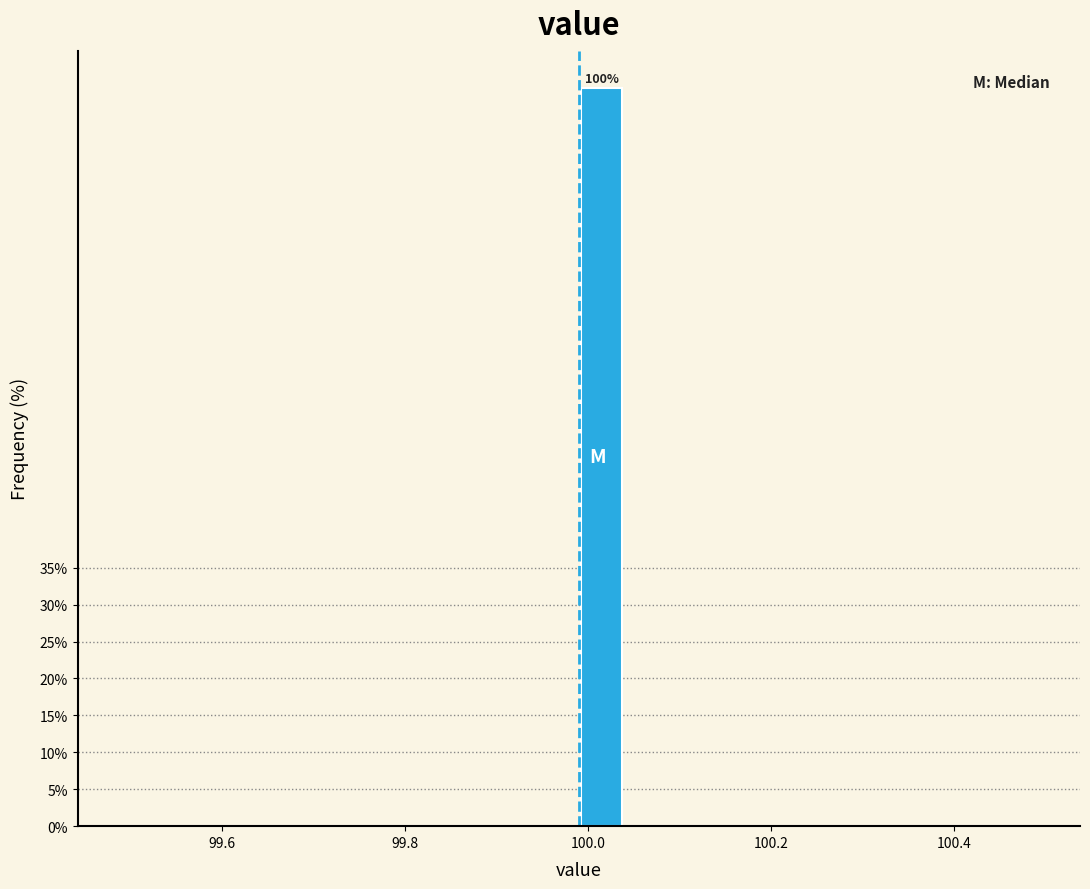

Read against the x-axis, roughly where is the centre of the tallest bar?

100.02